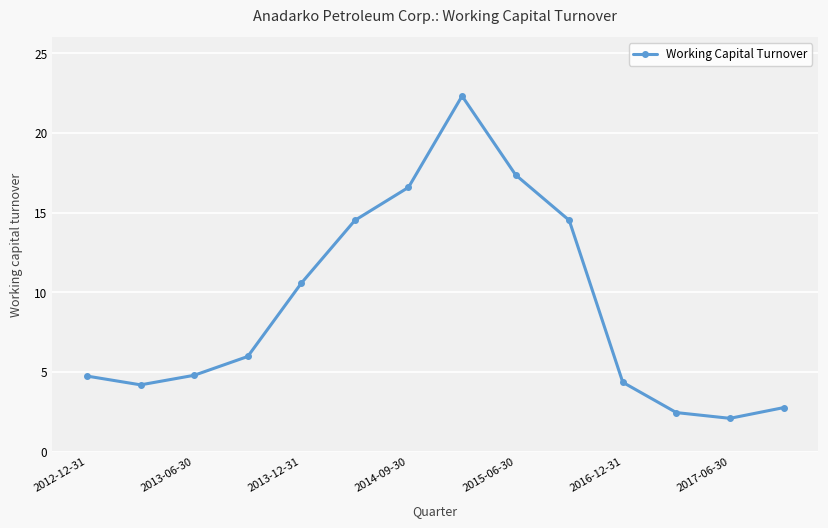

How many values are below 5?

7